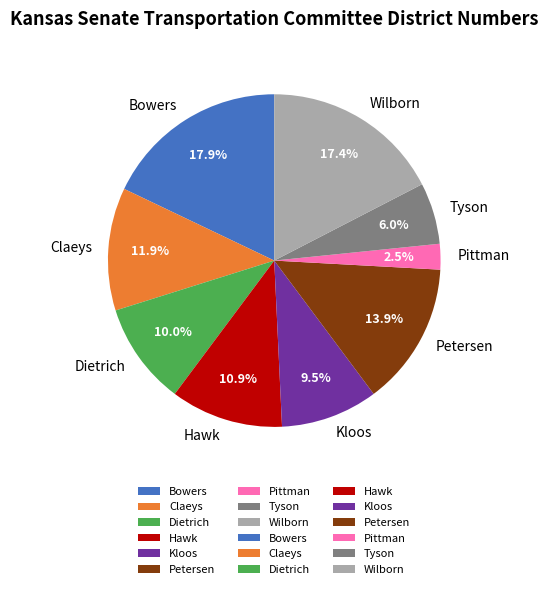

Is there any slice that represents more than half of the pie?

No